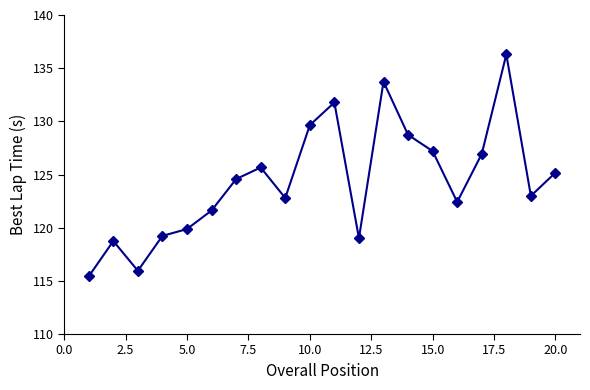

Reading left to right, transcribe all the data shown in this chart.

115.4	118.7	115.9	119.2	119.9	121.6	124.6	125.7	122.8	129.6	131.8	119.0	133.7	128.7	127.2	122.4	126.9	136.3	123.0	125.2